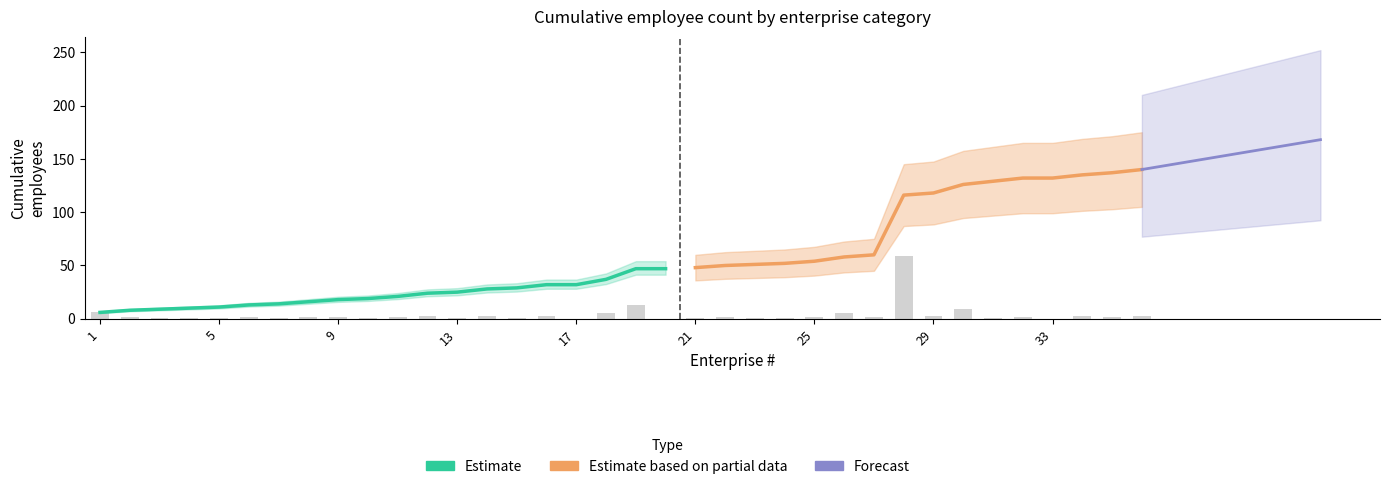

List the labels in order of value, smallest first.

17, 20, 33, 3, 4, 5, 7, 10, 13, 15, 21, 23, 24, 31, 2, 6, 8, 9, 11, 22, 25, 27, 32, 35, 12, 14, 16, 29, 34, 36, 18, 26, 1, 30, 19, 28